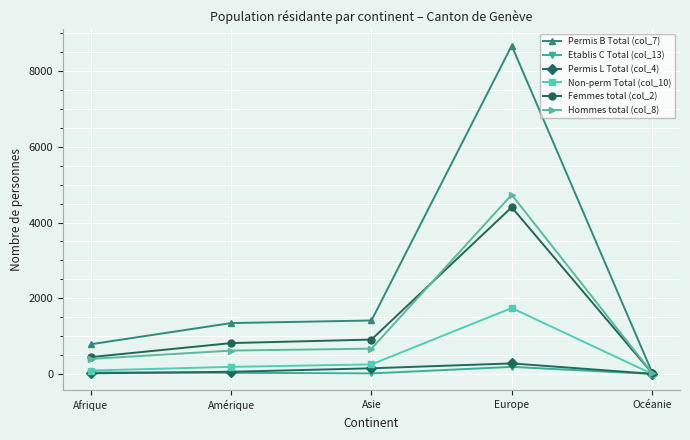

At which category is the sum across all series the highest?

Europe